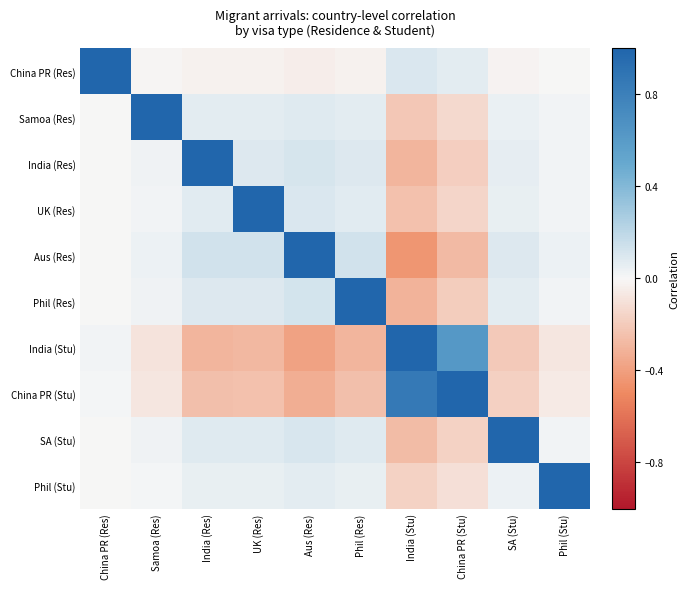

Rank the series at India (Res) from lowest to highest value.

India (Stu), China PR (Stu), China PR (Res), Phil (Stu), Samoa (Res), UK (Res), SA (Stu), Phil (Res), Aus (Res), India (Res)